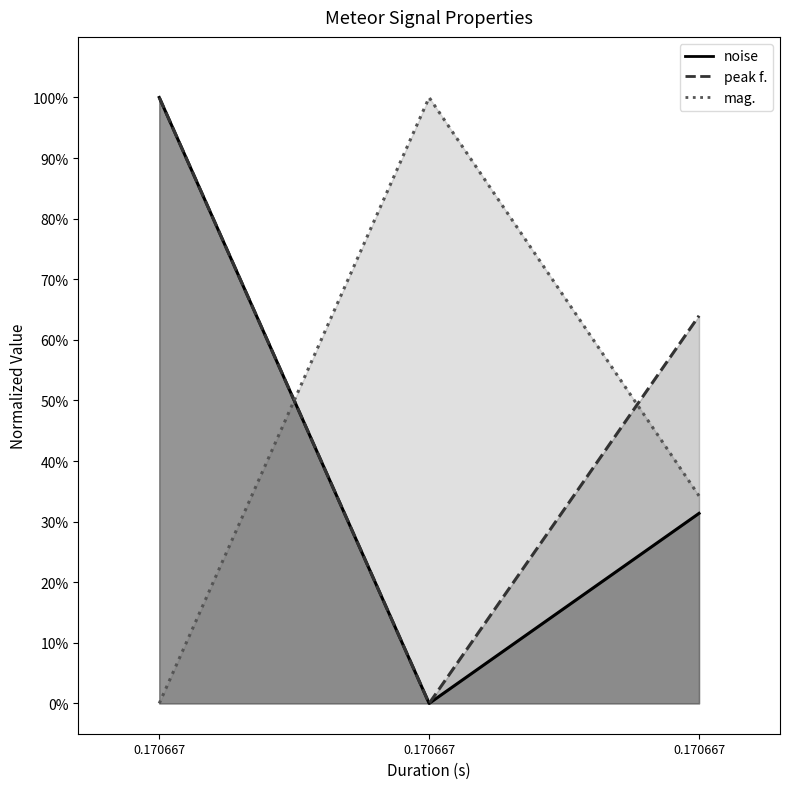

How many values in the noise series exceed 0?

2